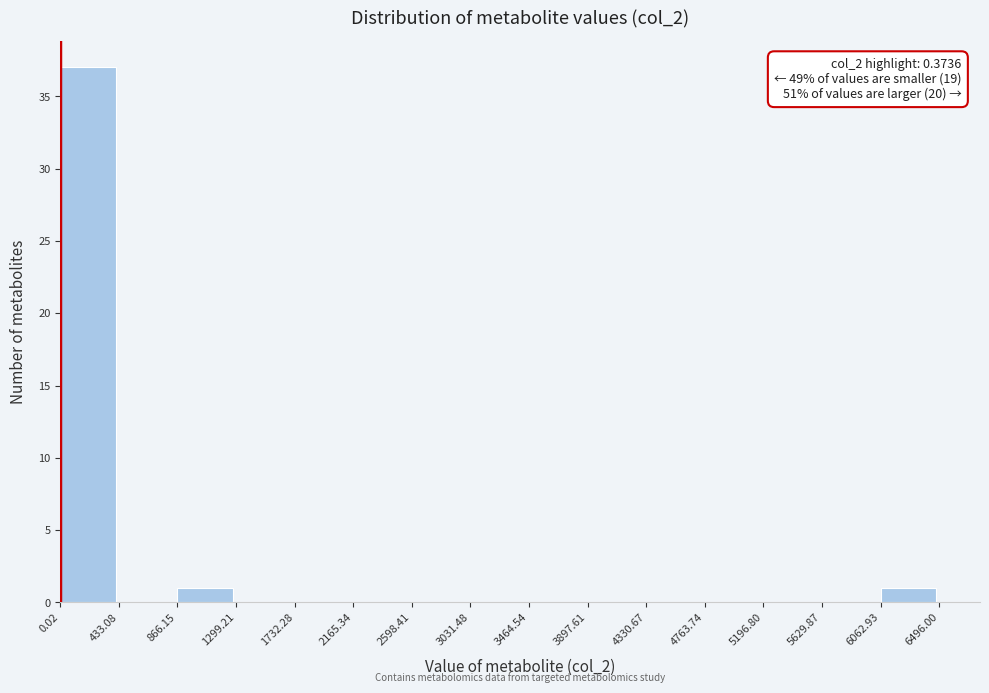

Which range on the x-axis has the tallest bar?

0.02 to 433.08